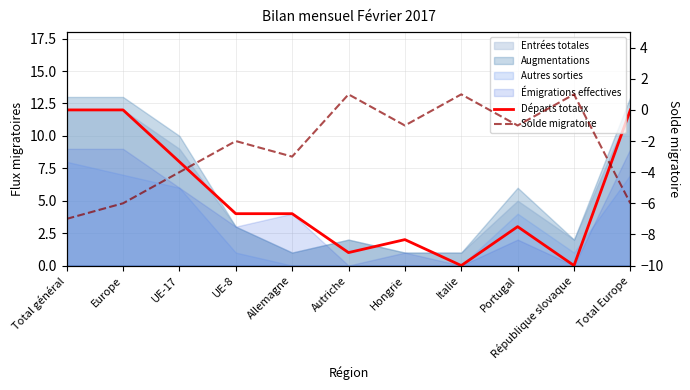

Does the chart have visible grid lines?

Yes